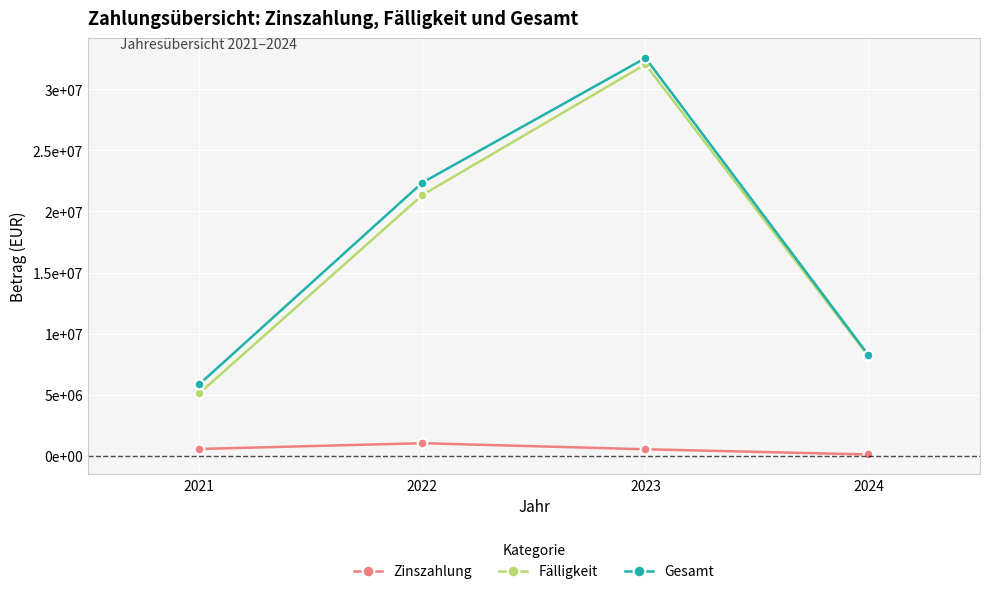

What are all the series names shown in the legend?

Zinszahlung, Fälligkeit, Gesamt